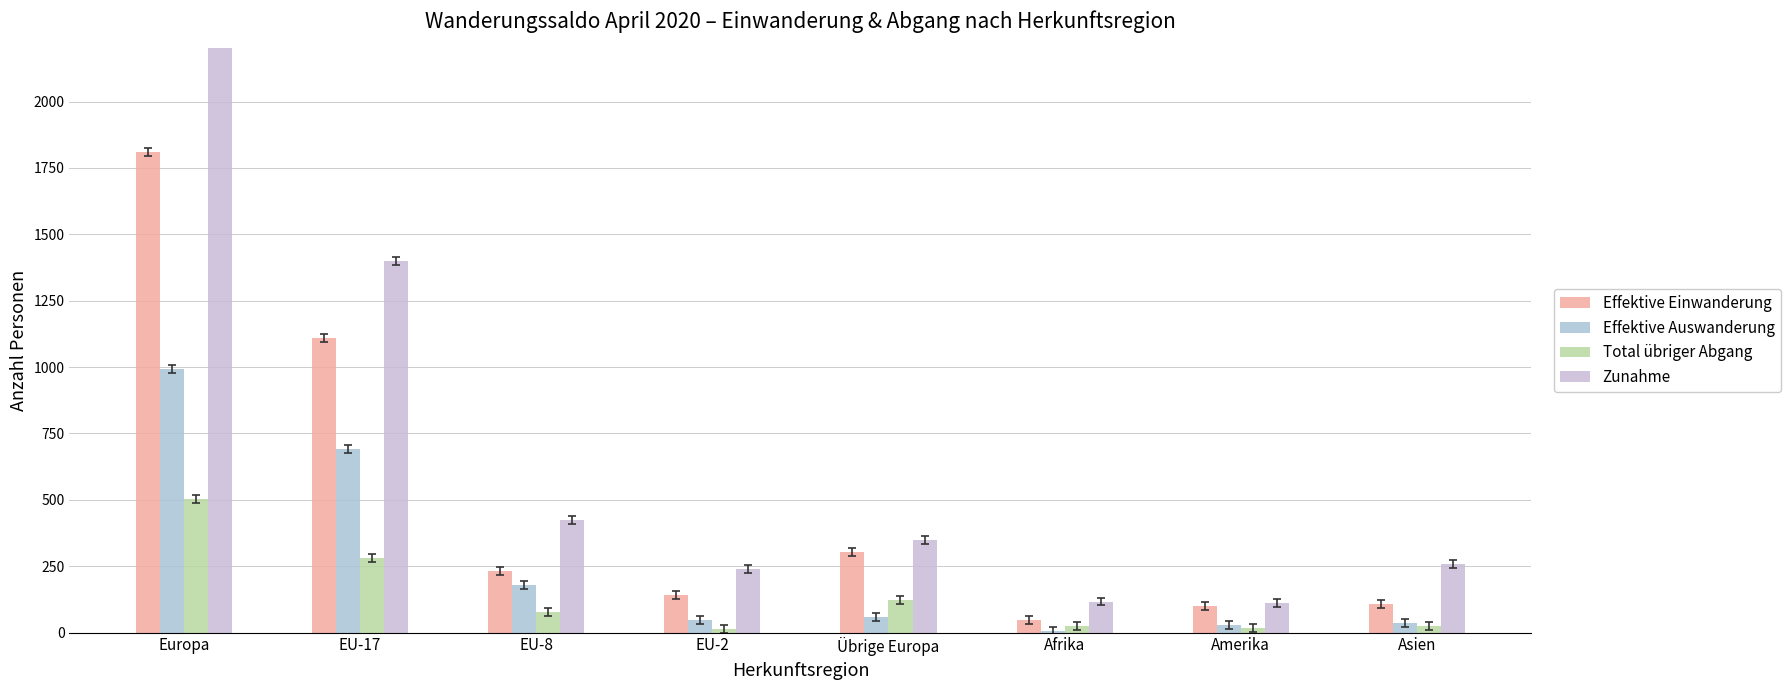

What is the total value across all series at EU-2?

445